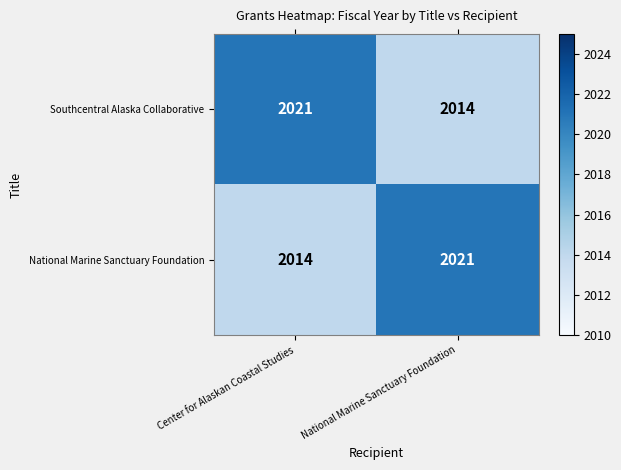

How many series are shown in this chart?

2